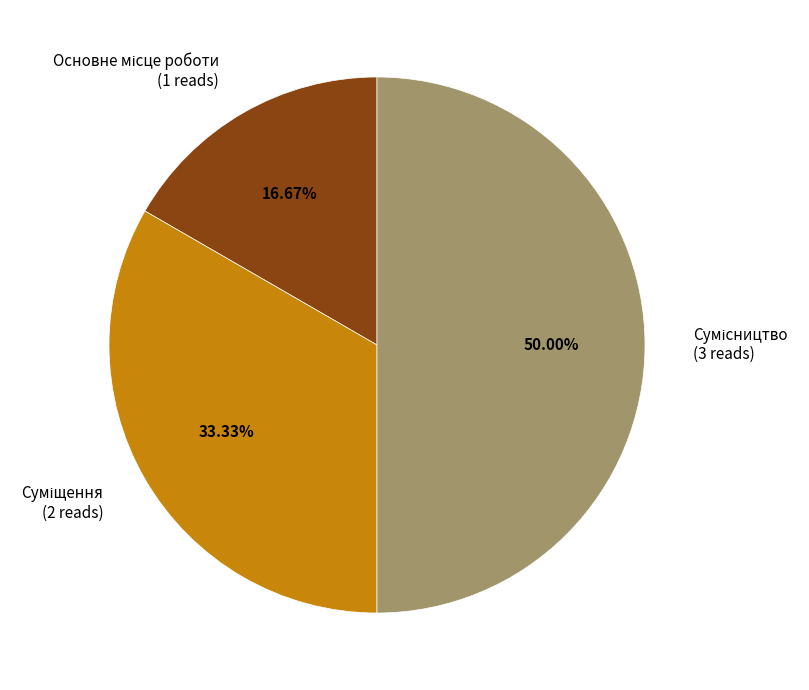

What portion of the pie excludes Суміщення?

66.7%